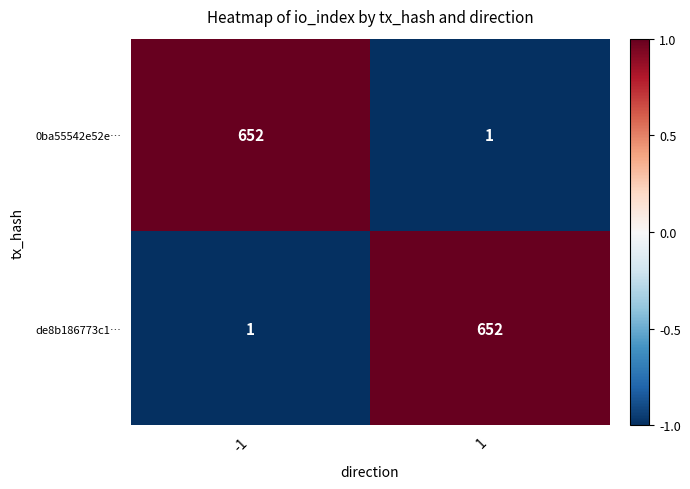

What is the maximum value for 0ba55542e52e…?

652